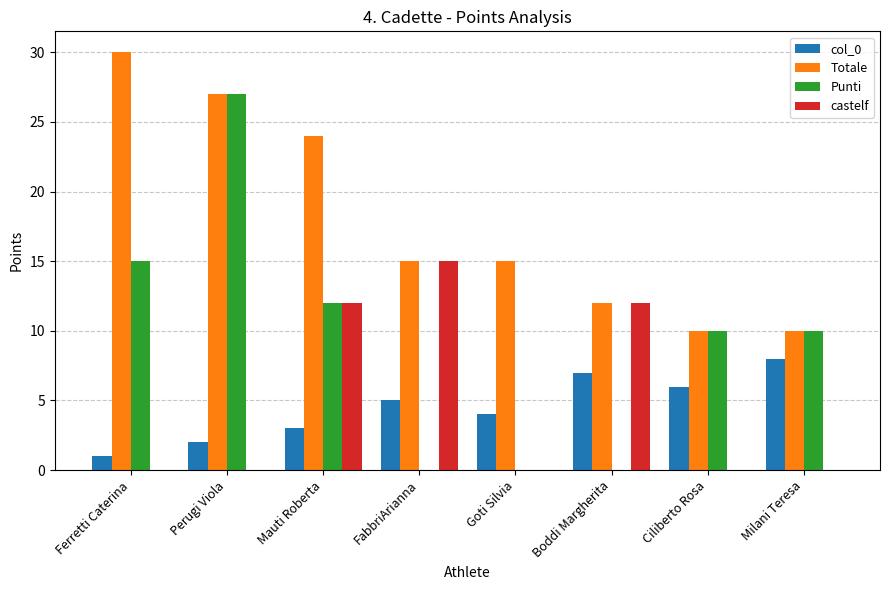

The value of col_0 at Perugi Viola is 3. True or false?

False